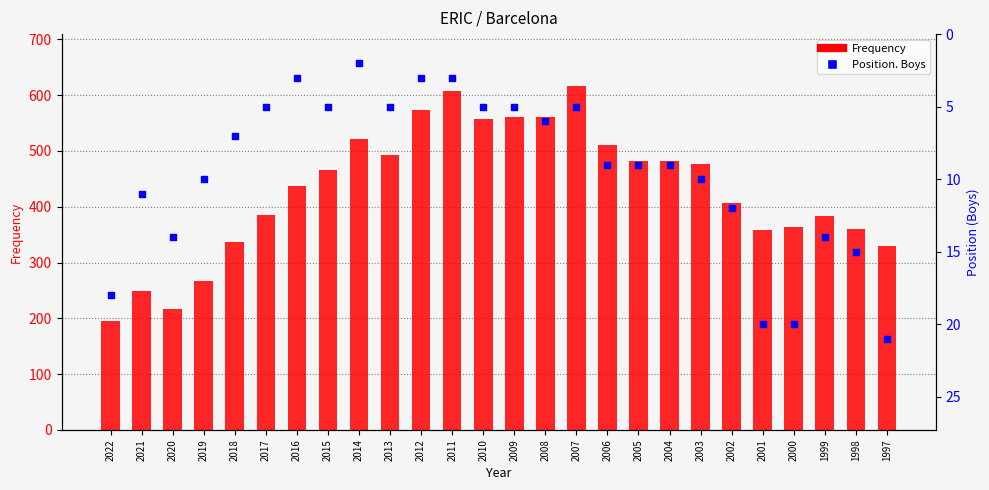

Which series has the largest total across all categories?

Frequency